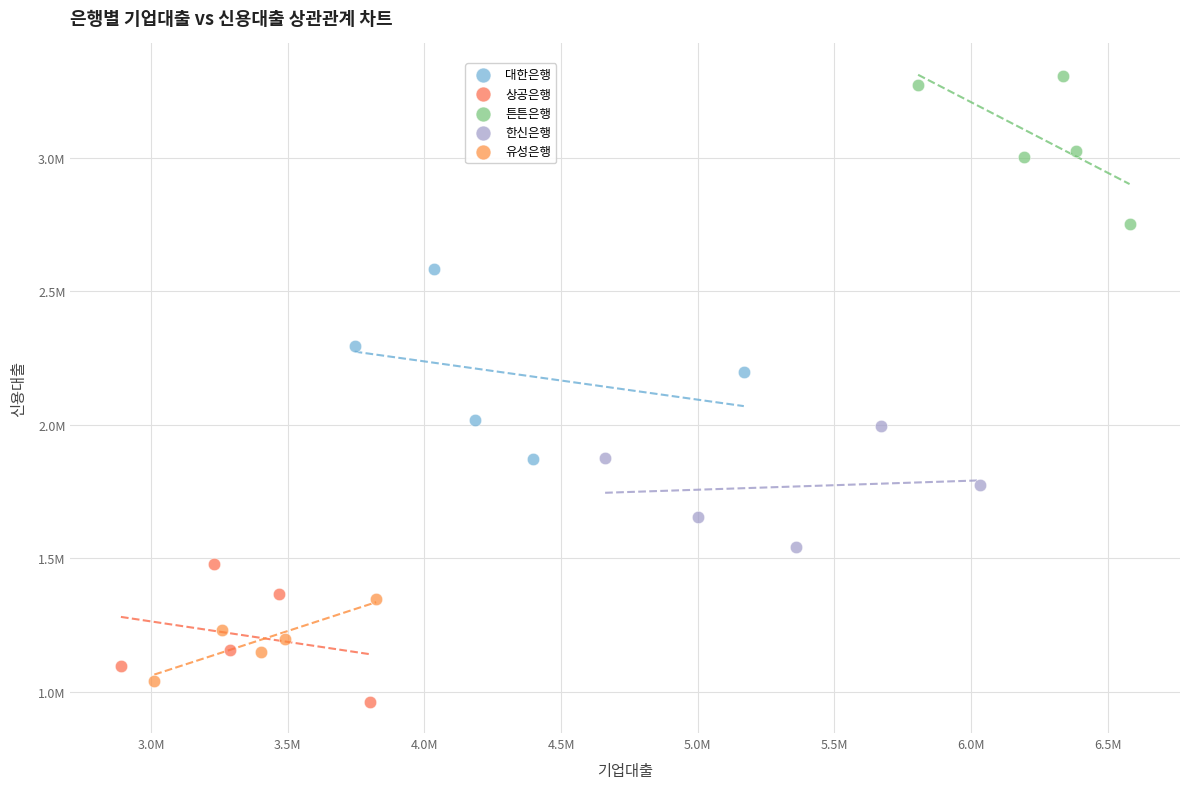

Which series contains the highest Y value?

튼튼은행